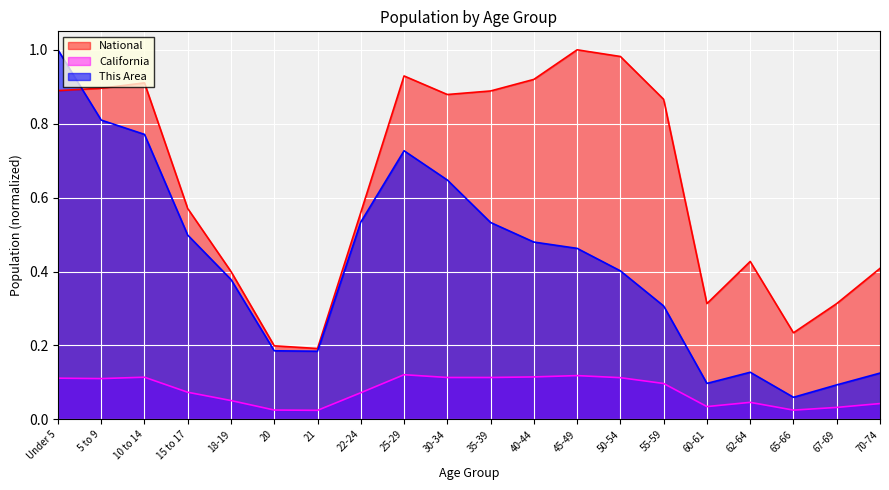

How many series are shown in this chart?

3